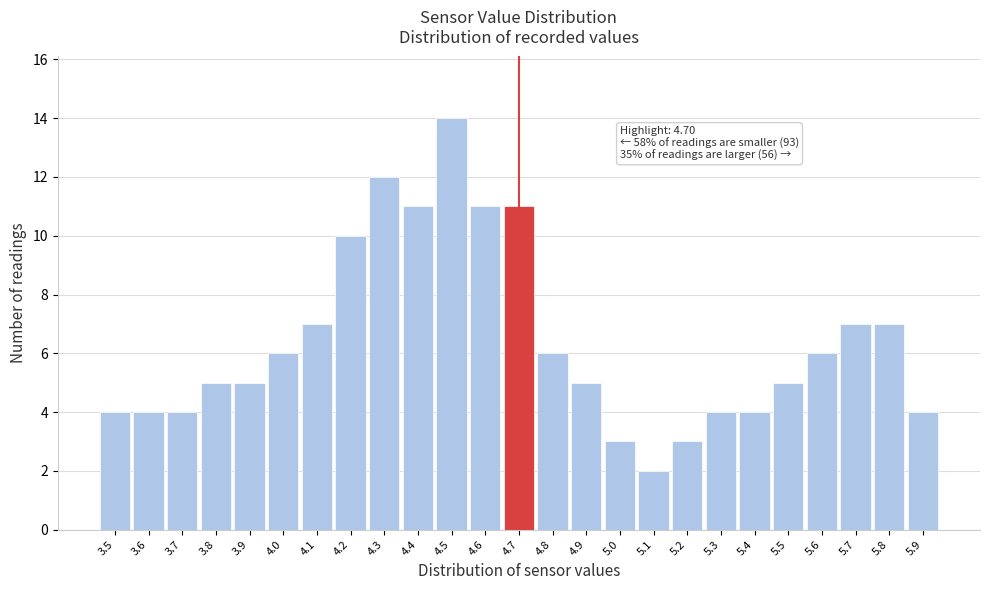

Over which range of the x-axis is the bar tallest?

4.45 to 4.55